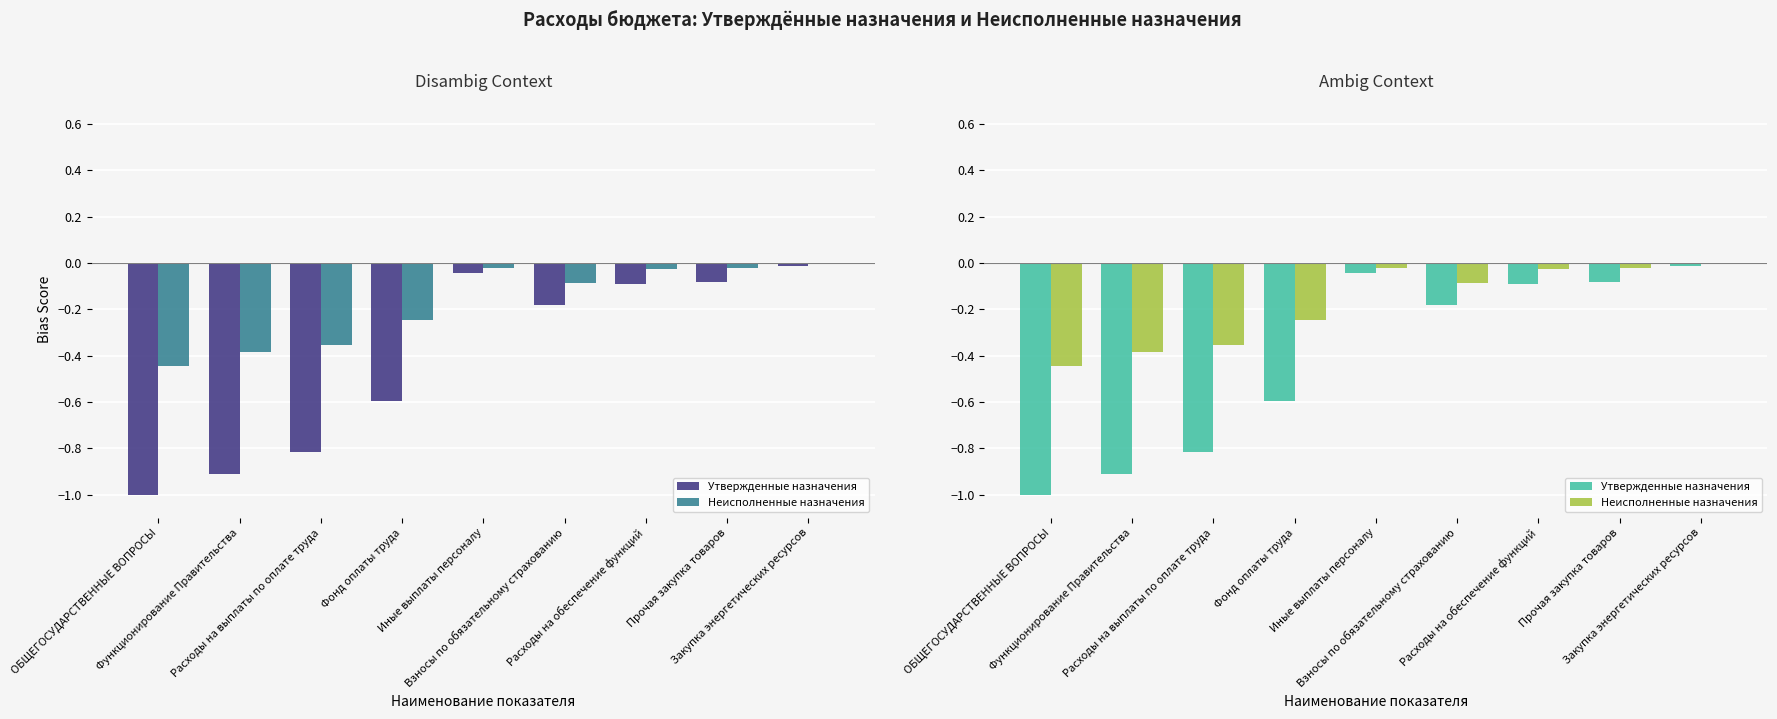

How many groups of bars are there?

9